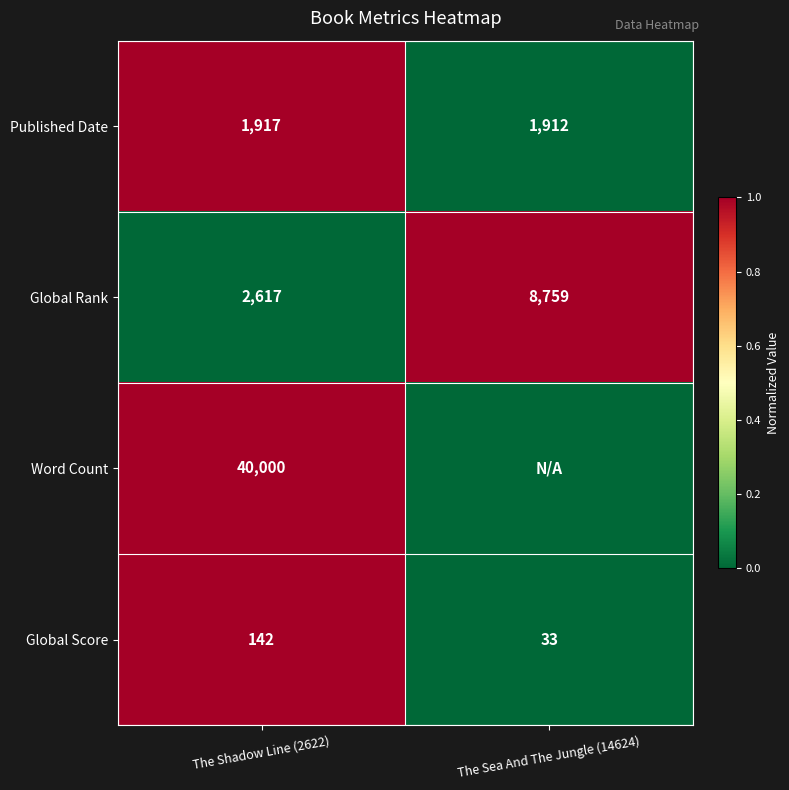

What is the difference between the highest and lowest values at The Shadow Line (2622)?

39858